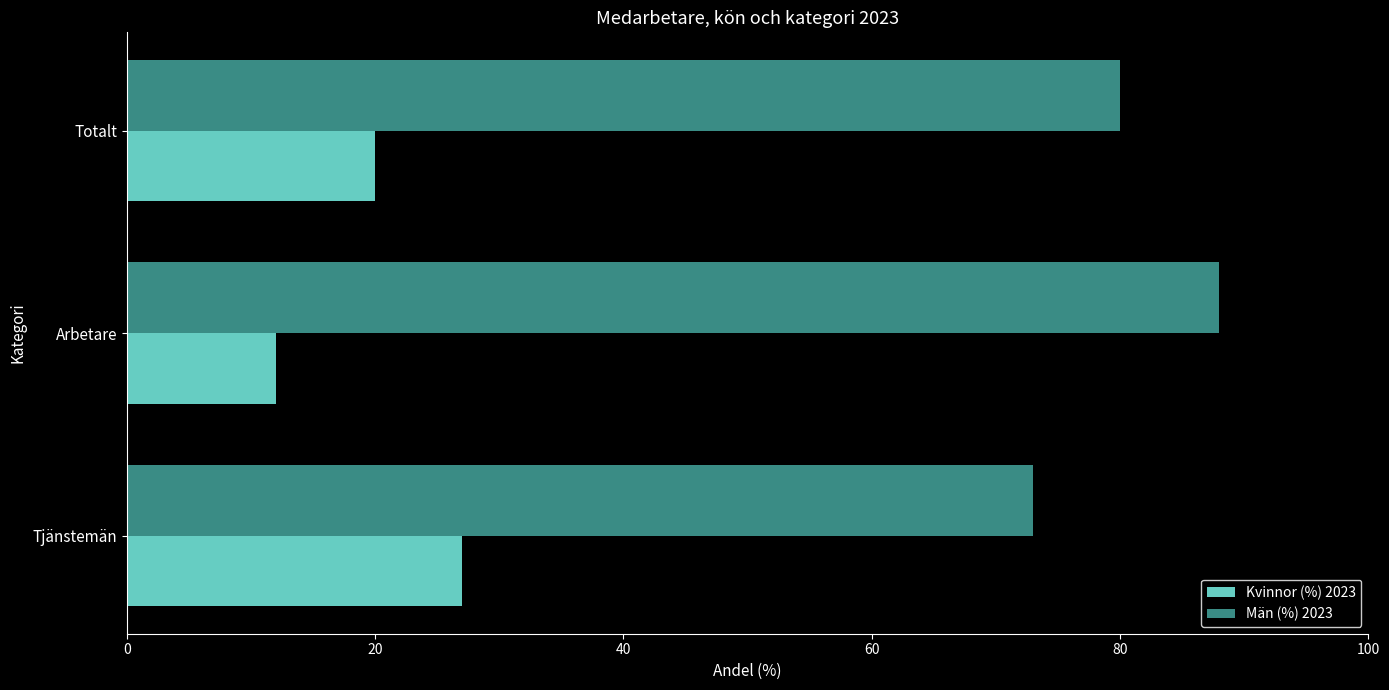

What is the spread (max minus min) of values at Tjänstemän?

46